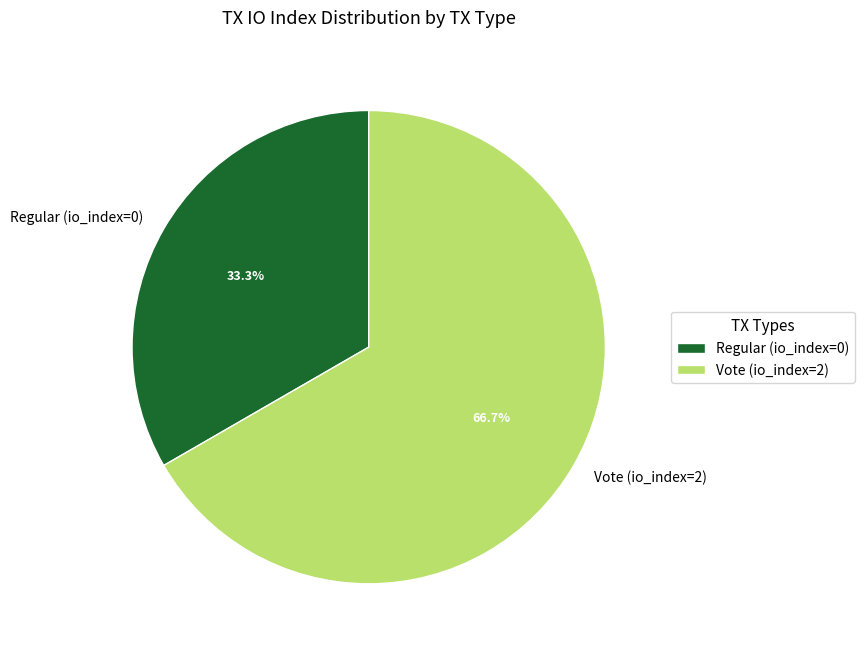

How many slices are in this pie chart?

2